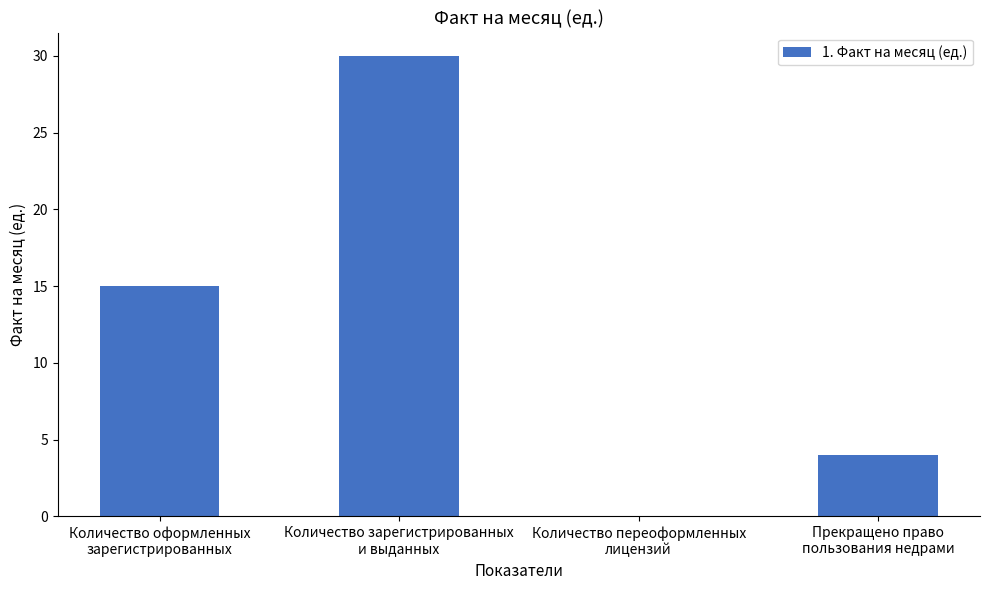

What is the difference between the values at Количество зарегистрированных
и выданных and Количество переоформленных
лицензий?

30